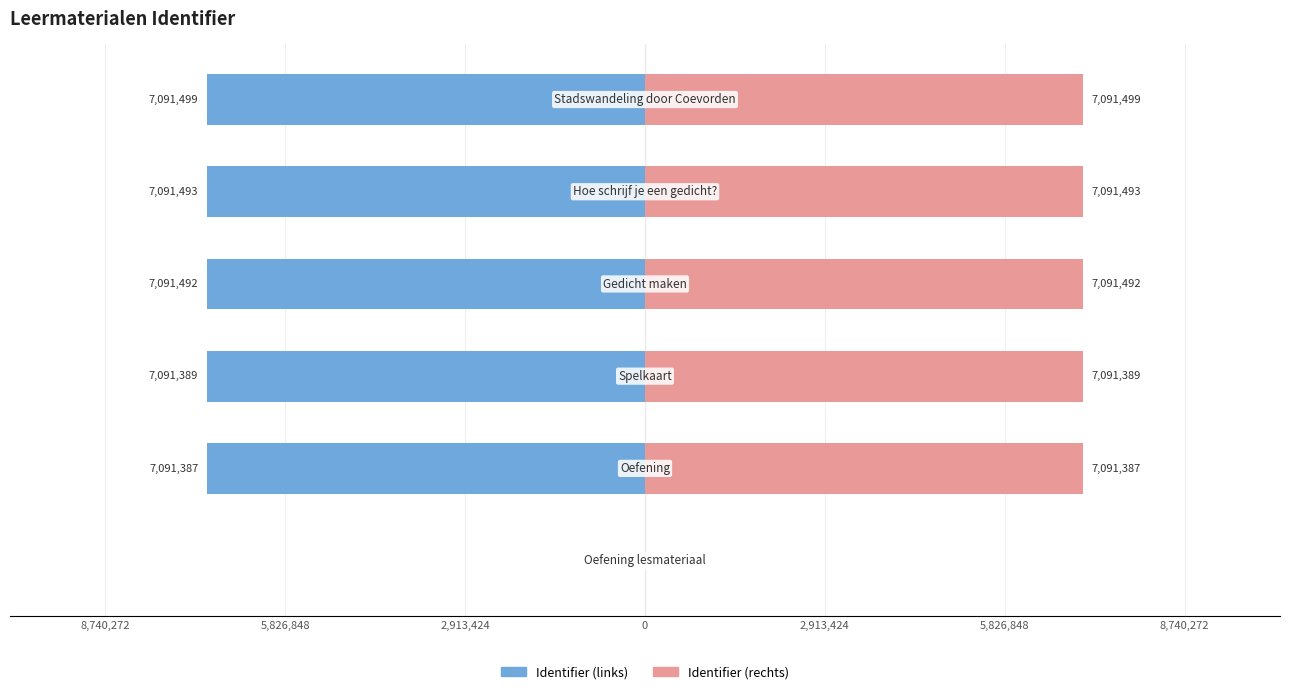

What are all the series names shown in the legend?

Identifier (links), Identifier (rechts)